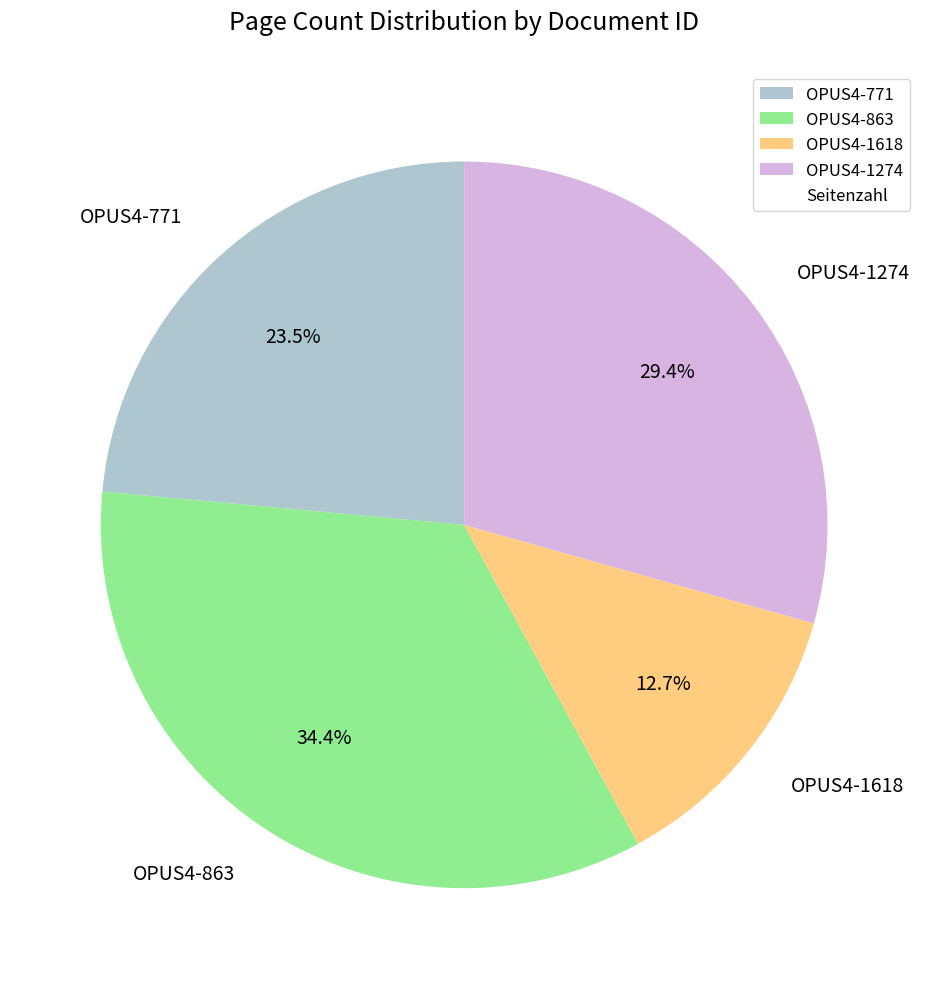

What is the smallest slice in the pie chart?

OPUS4-1618